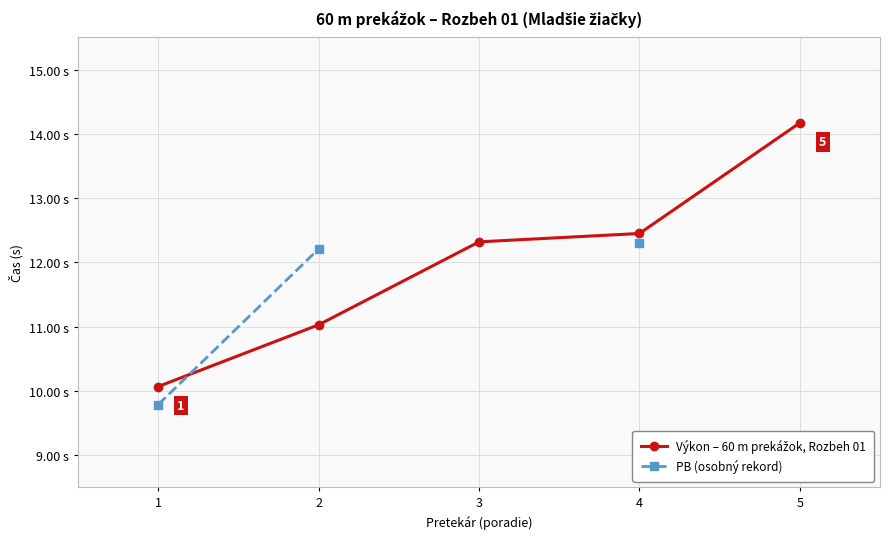

What is the highest value of the PB (osobný rekord) series?

12.3